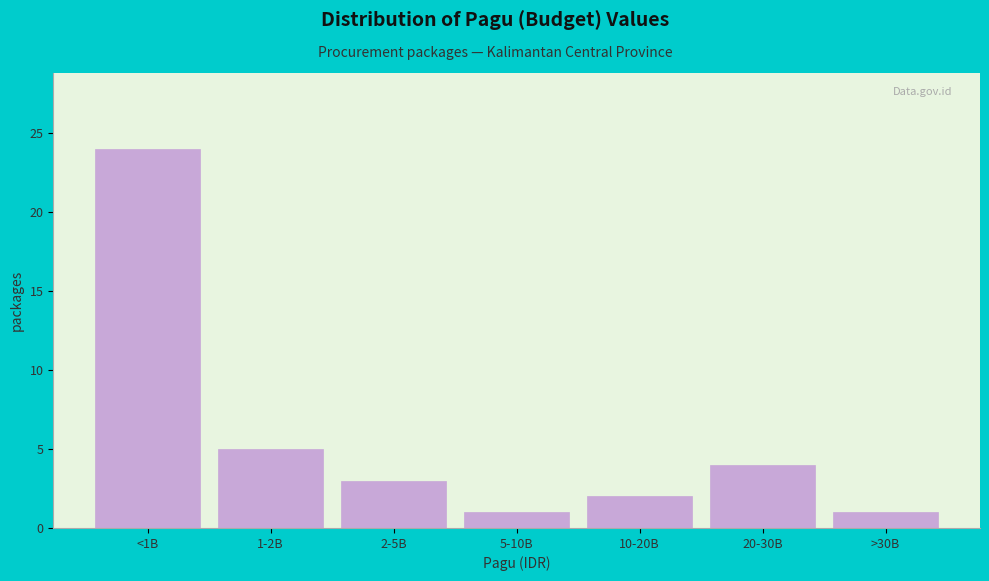

Reading right to left, transcribe all the data shown in this chart.

>30B=1	20-30B=4	10-20B=2	5-10B=1	2-5B=3	1-2B=5	<1B=24